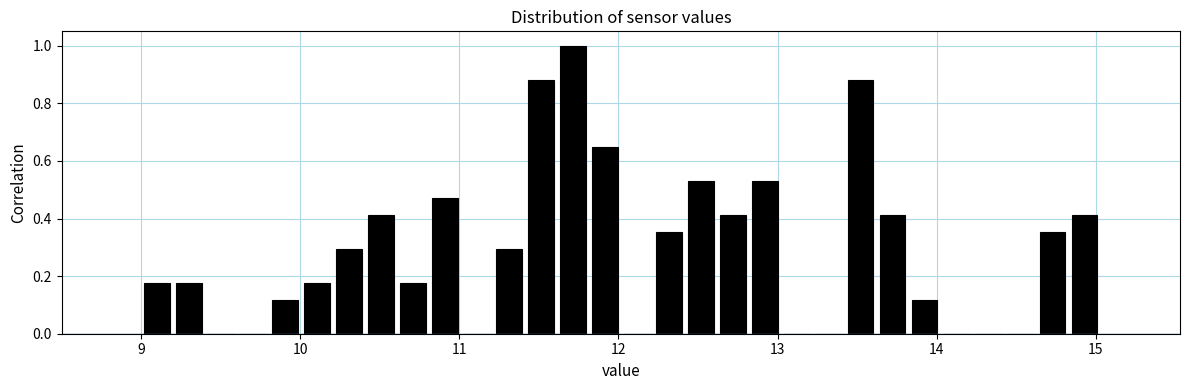

Read against the x-axis, roughly where is the centre of the tallest bar?

11.7